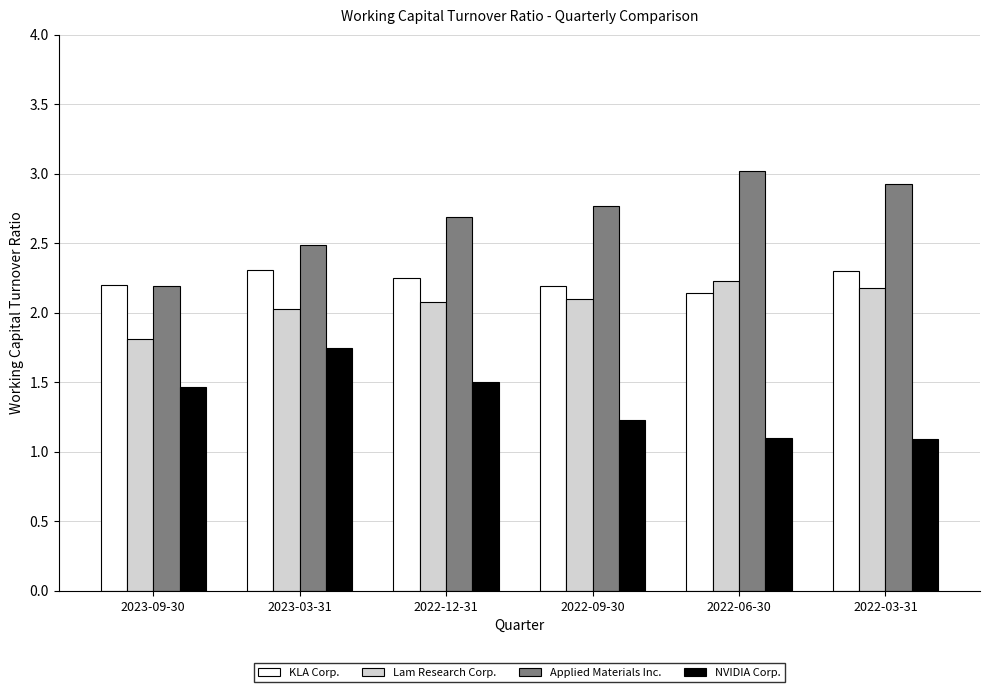

Which series changed the most between 2023-09-30 and 2022-06-30?

Applied Materials Inc.